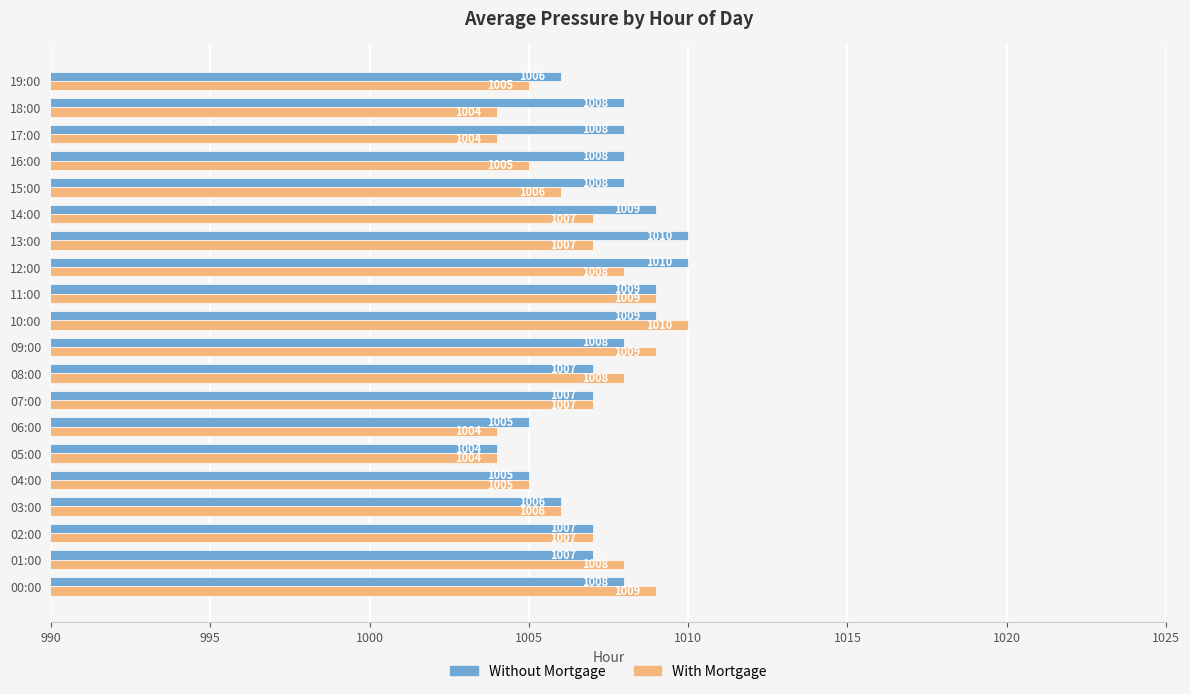

True or false: With Mortgage has a value of 1486 at 00:00.

False